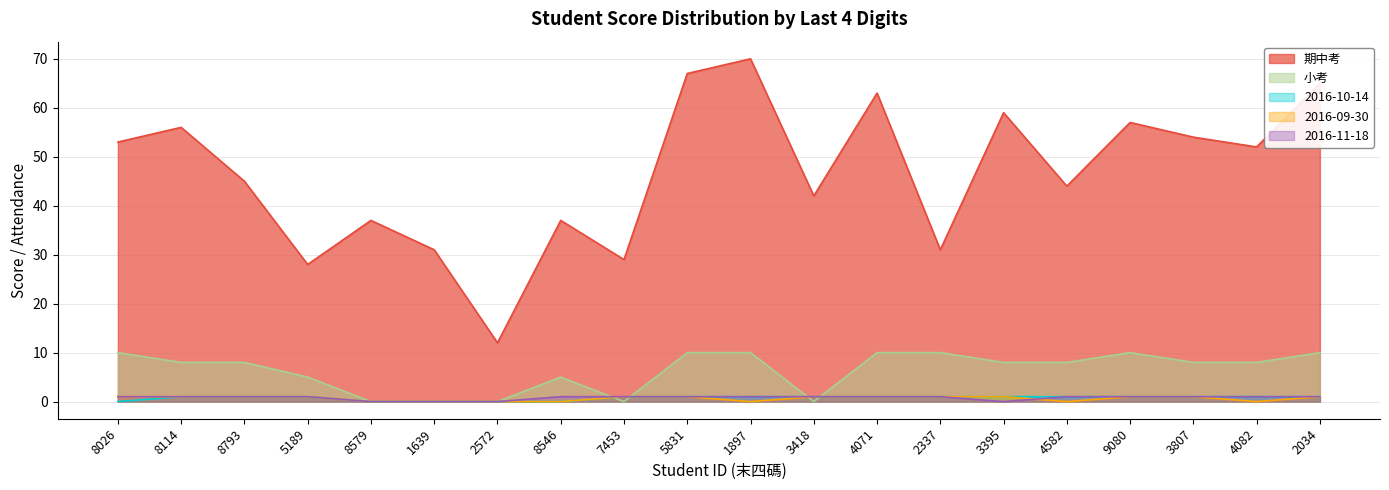

Which series has the largest range (max minus min)?

期中考